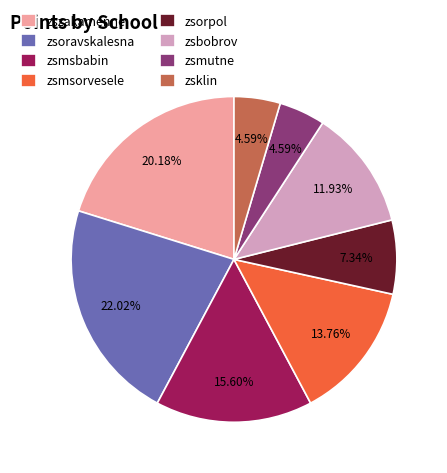

To the nearest percent, what is the difference between the largest and smallest slice percentages?

17%